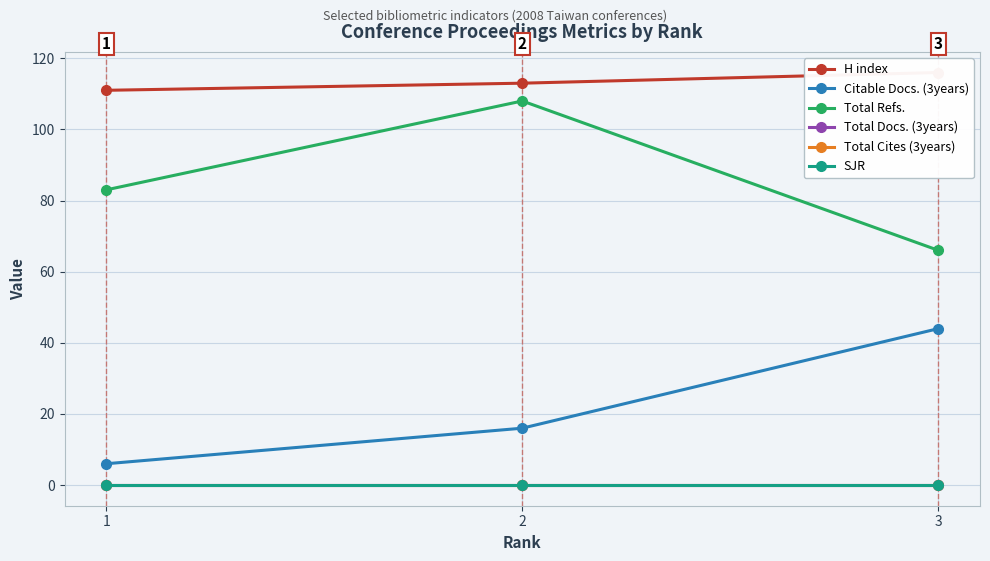

Where does the Citable Docs. (3years) series first go above 16?

3